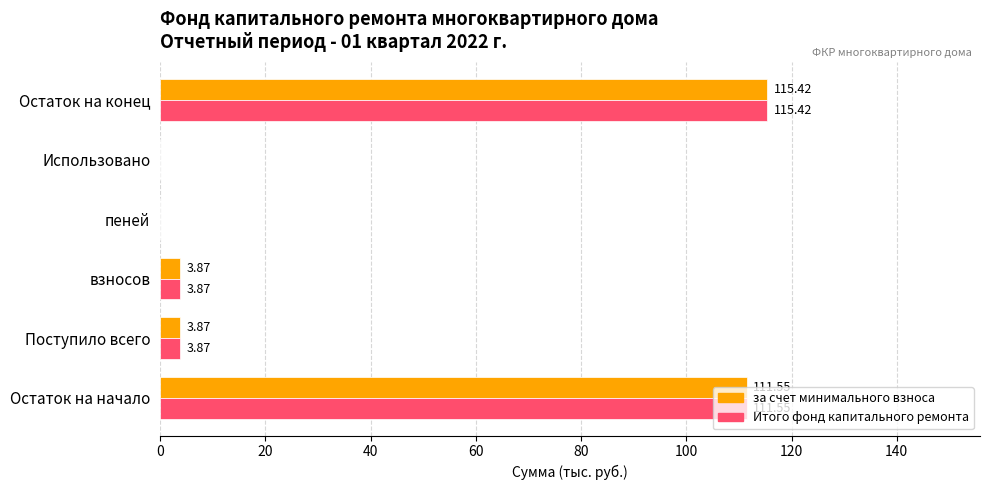

What is the total value across all series at взносов?

7.7